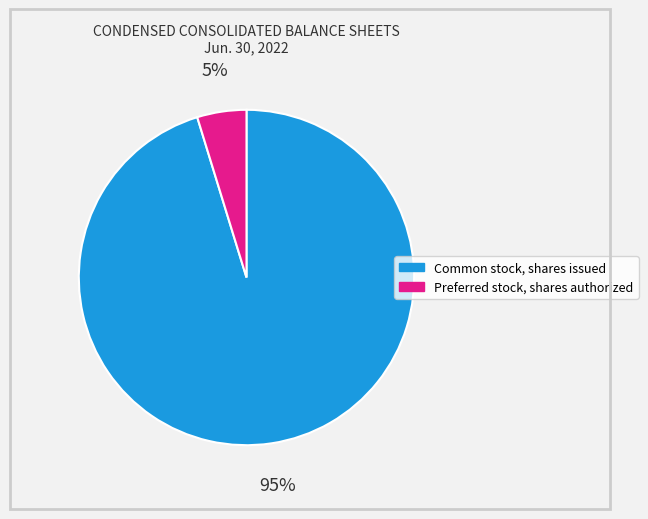

To the nearest percent, what portion does Common stock, shares issued represent?

95%